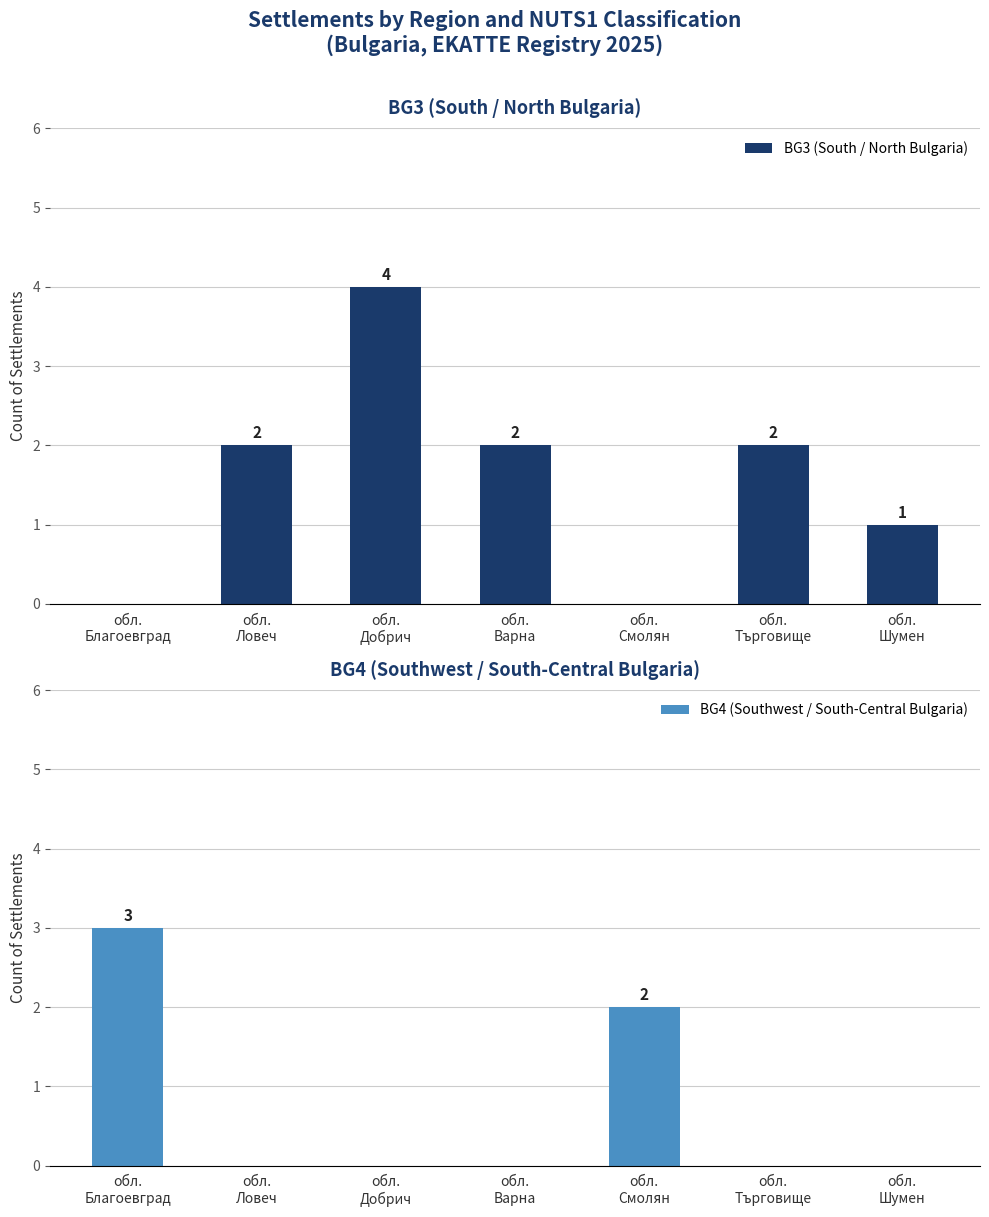

The value of BG4 (Southwest / South-Central Bulgaria) at обл.
Добрич is 1. True or false?

False